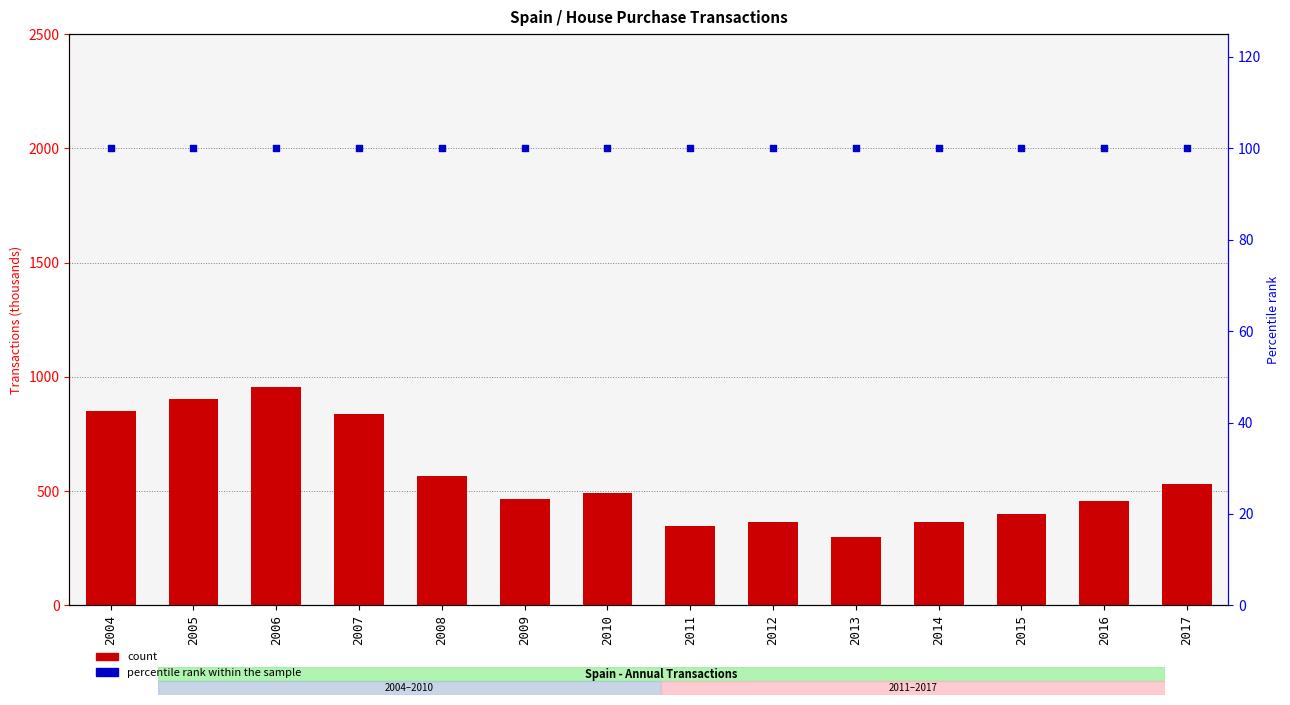

What are all the series names shown in the legend?

count, percentile rank within the sample